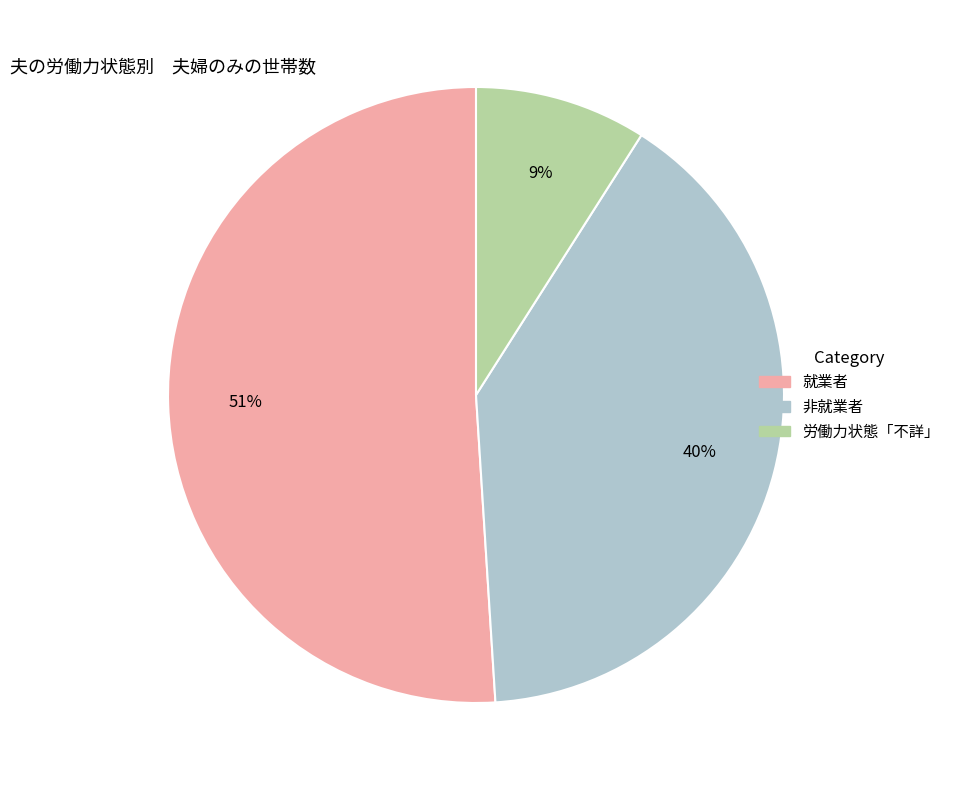

Between 就業者 and 労働力状態「不詳」, which is larger?

就業者